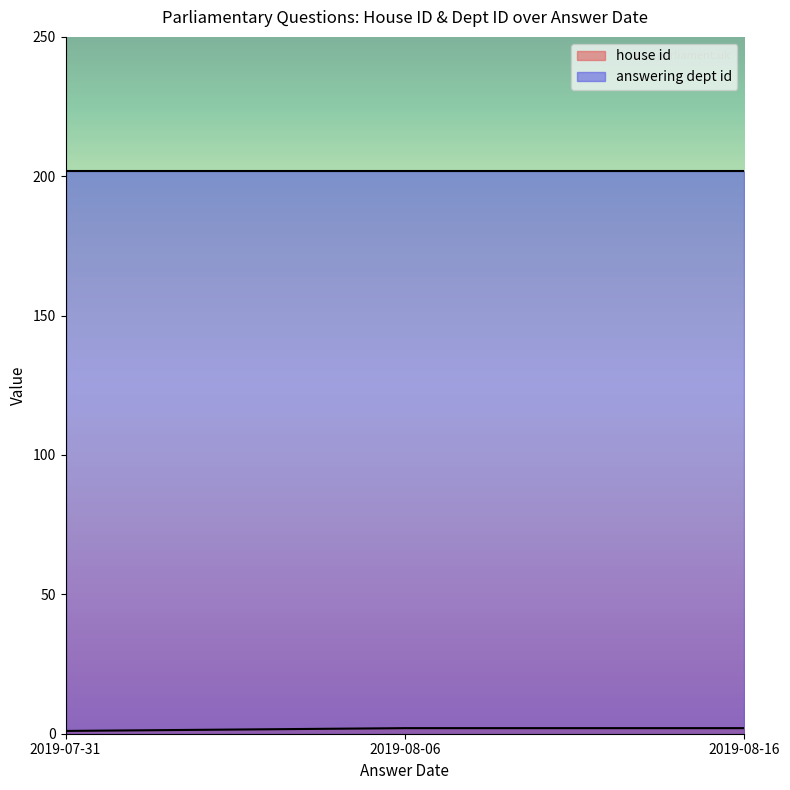

The value of answering dept id at 2019-08-06 is 202. True or false?

True